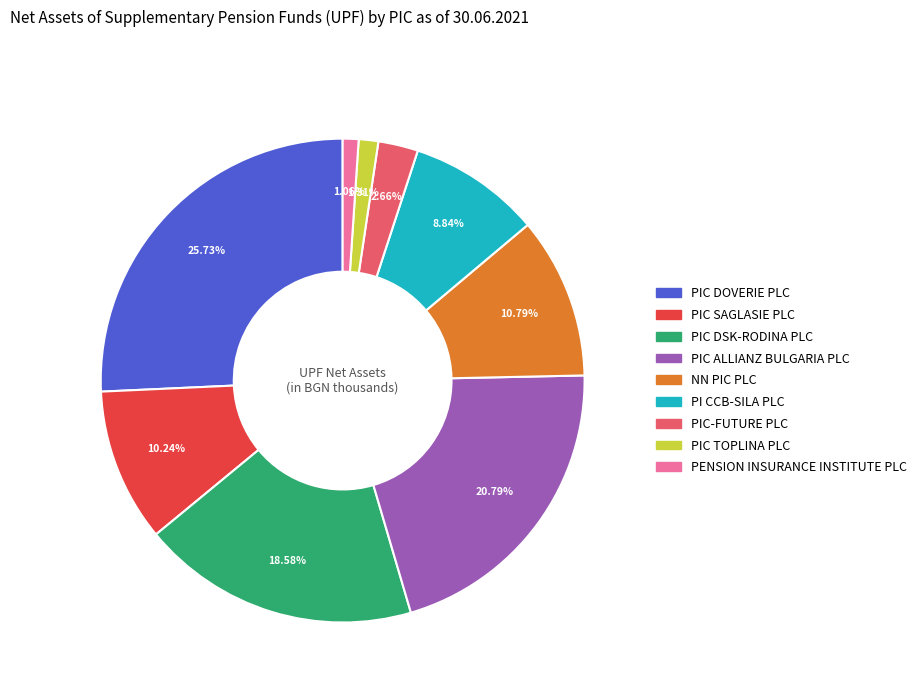

What portion of the pie excludes PIC-FUTURE PLC?

97.3%